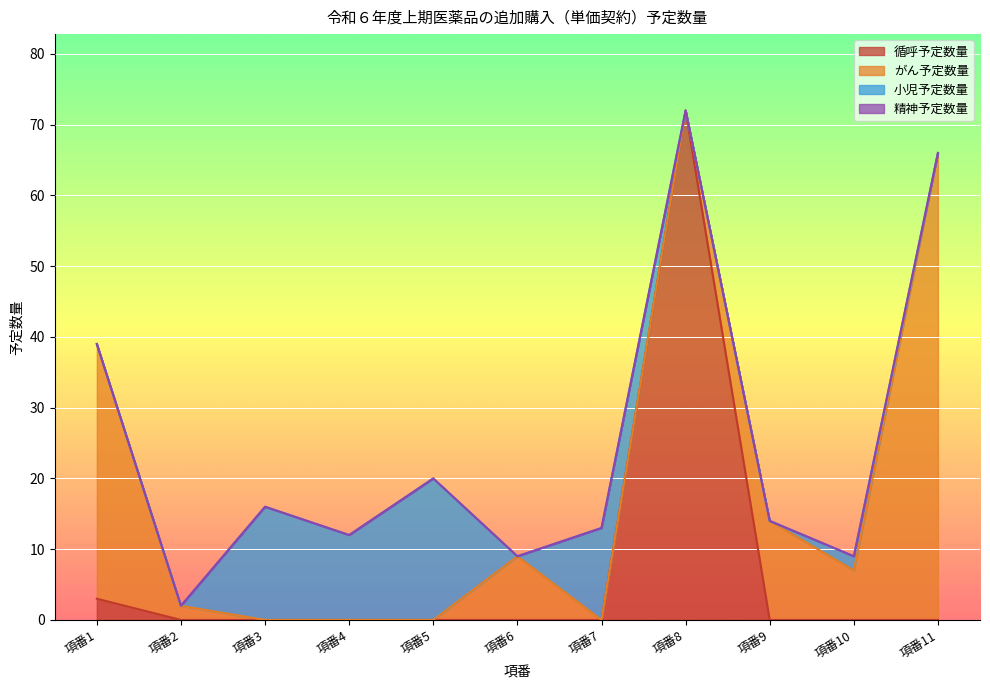

At which label is 小児予定数量 closest to 10?

項番4